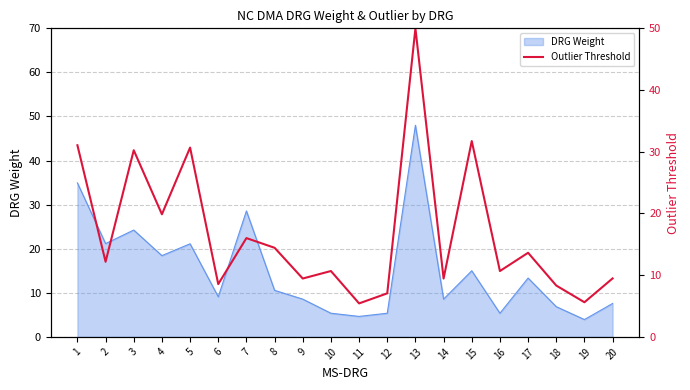

The chart shows a value of 6.4 at 3. True or false?

False